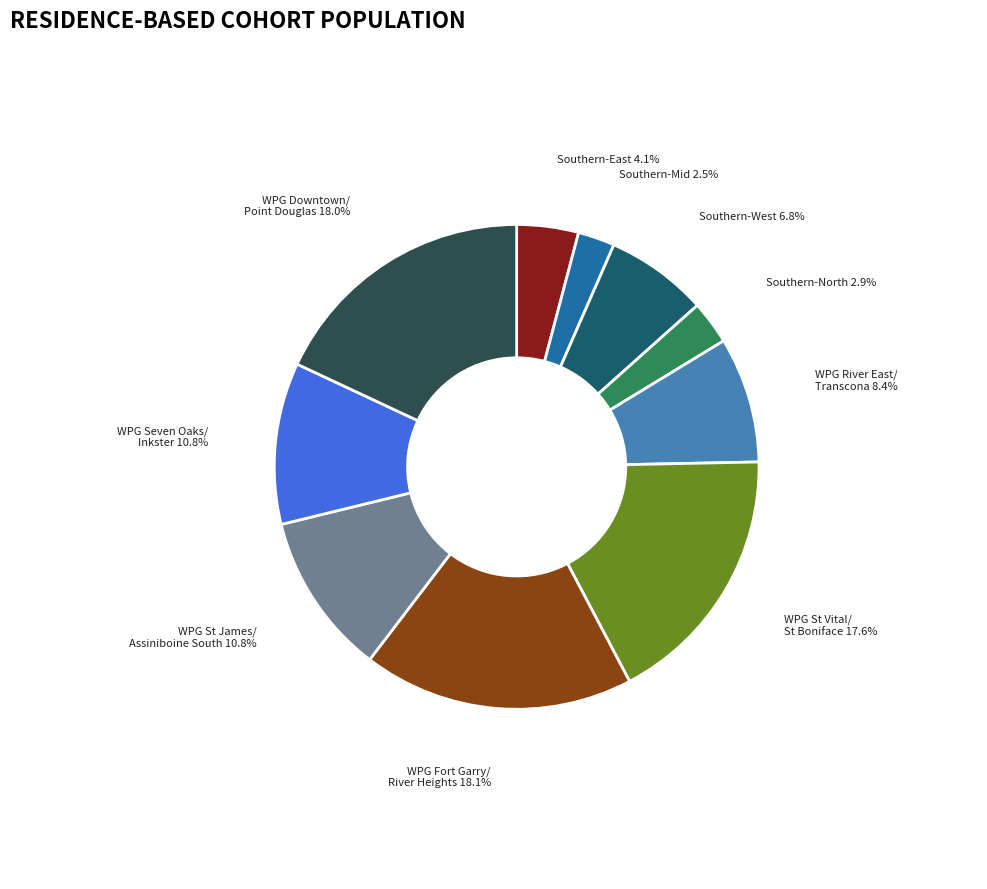

Count the number of slices in the pie.

10